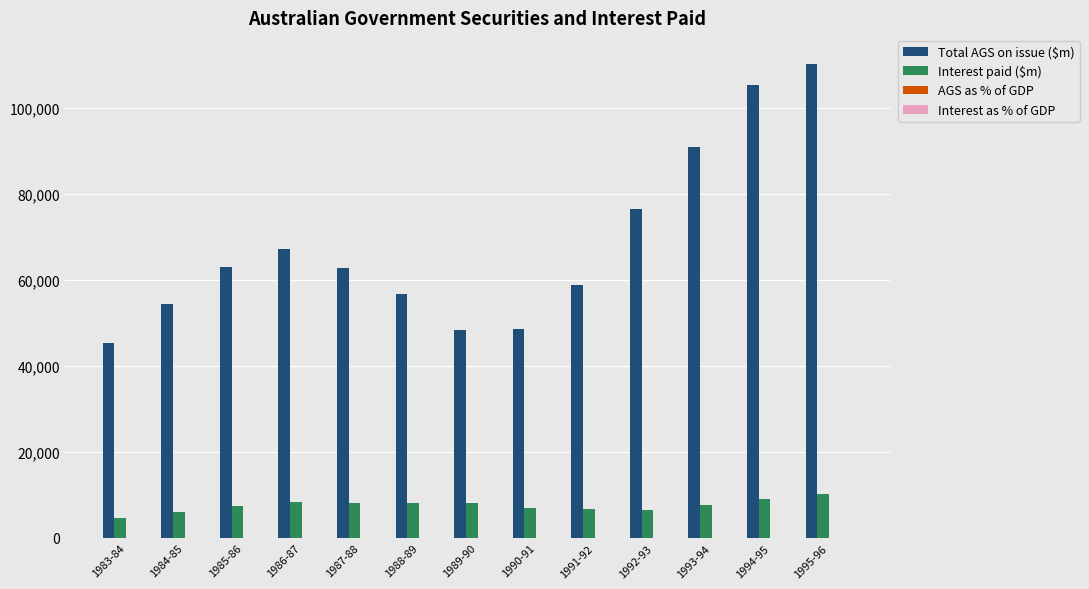

How many groups of bars are there?

13